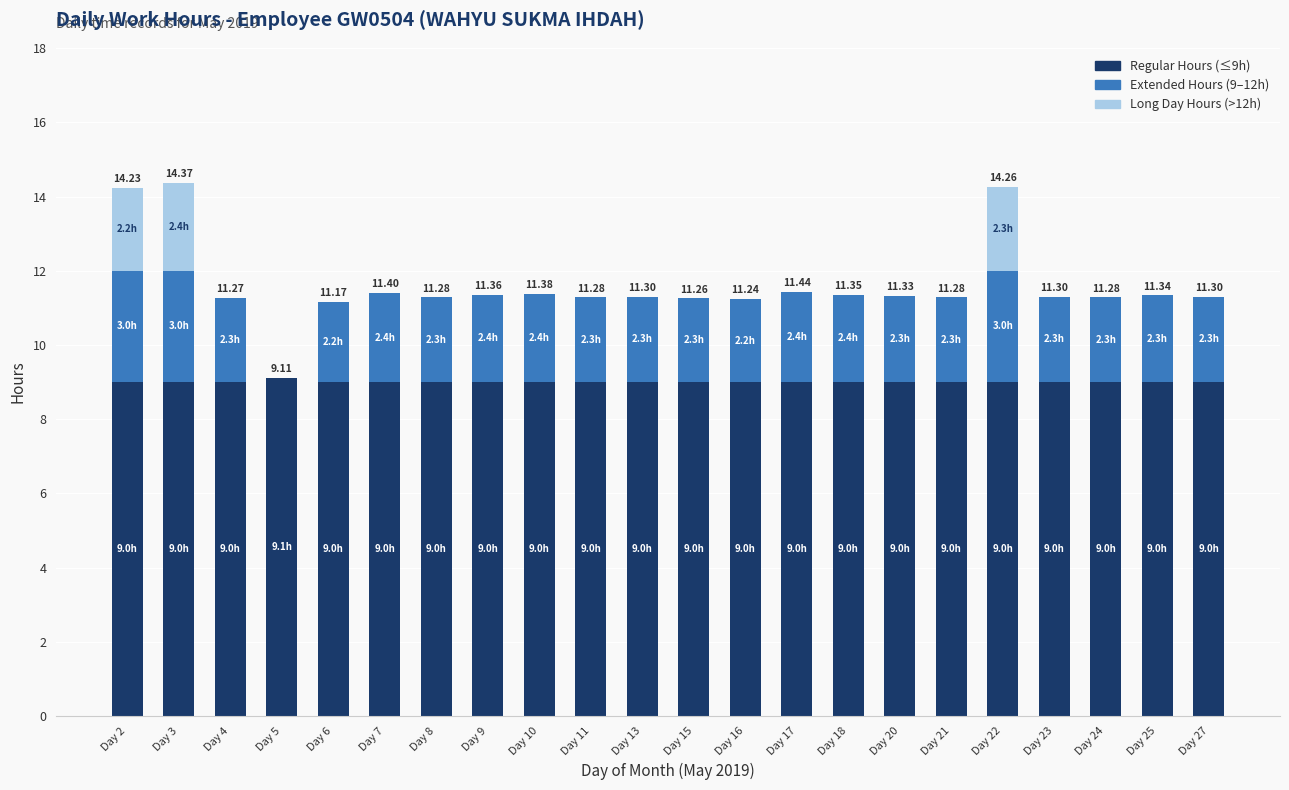

What is the total value across all series at Day 2?

14.2